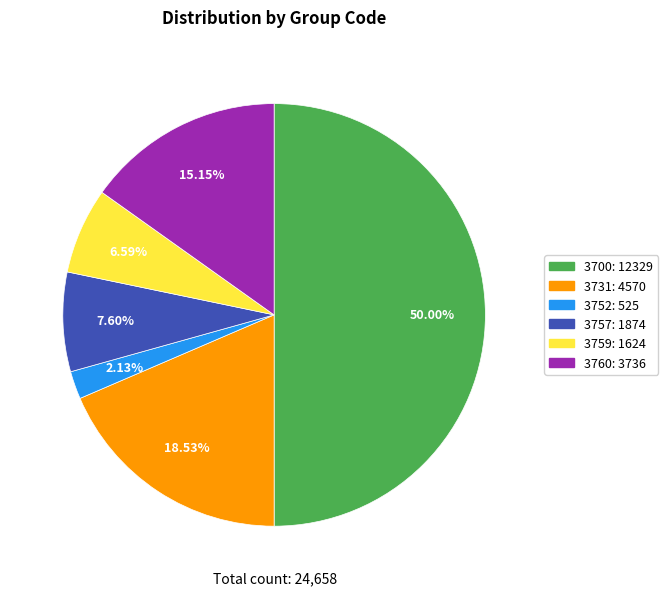

Combined, what portion of the pie is 3760 and 3752?

17.3%